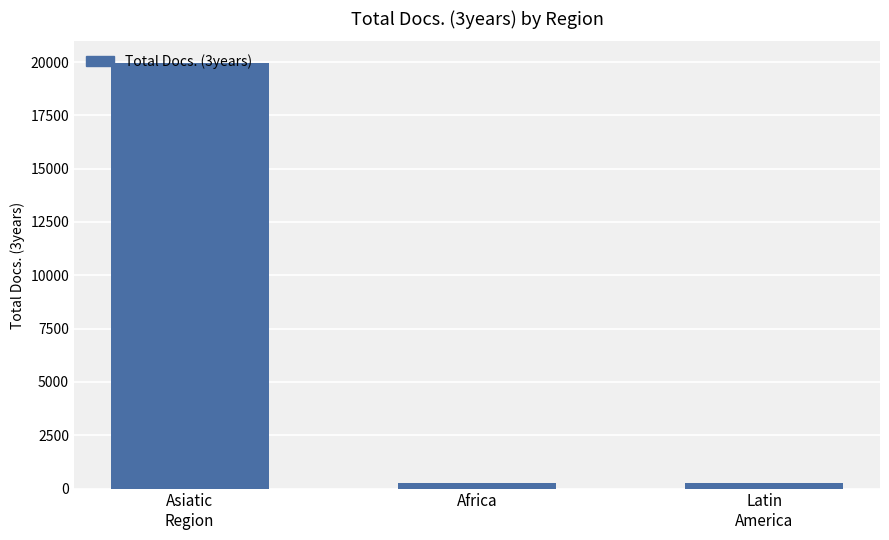

What is the label of the 2nd bar from the left?

Africa